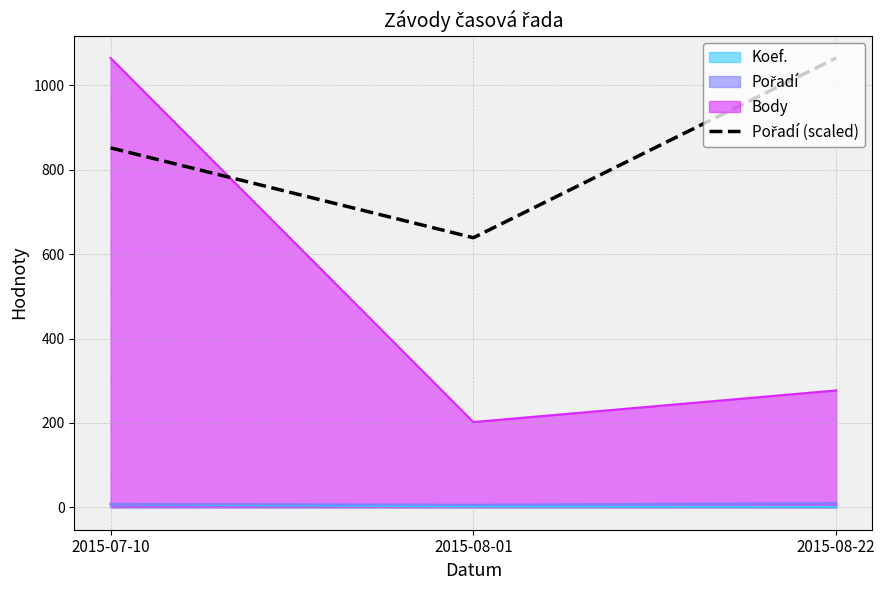

Is it true that the value at 2015-07-10 is 226?

False